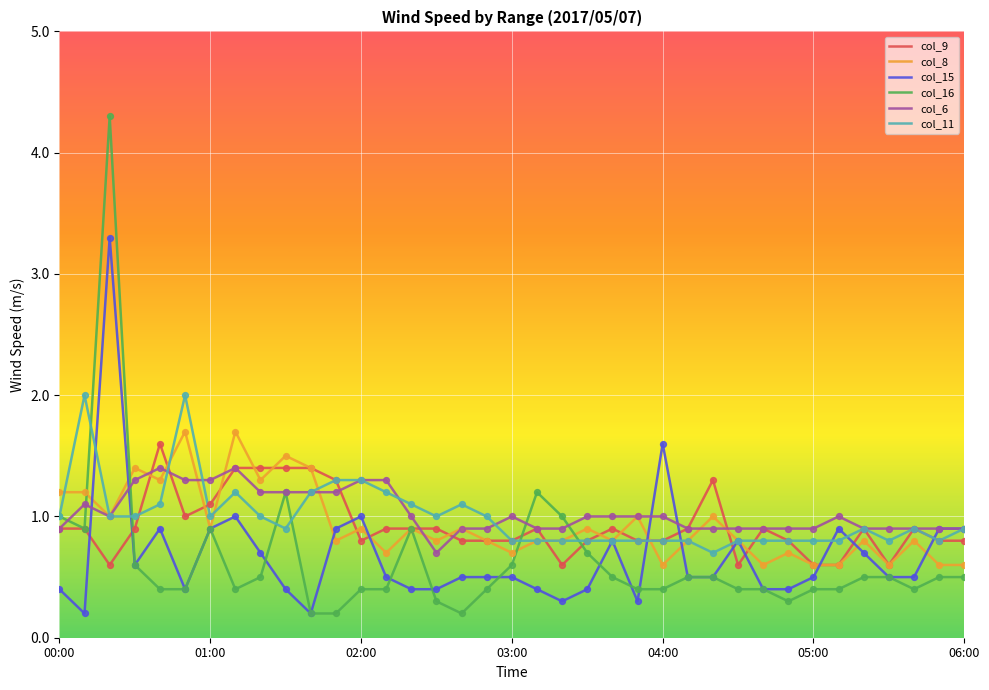

Which series has the largest range (max minus min)?

col_16